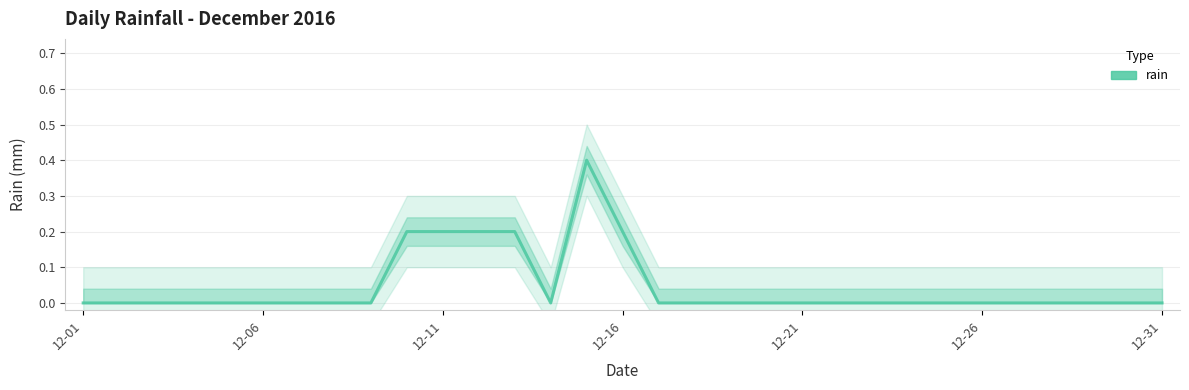

How many categories are shown in the chart?

31